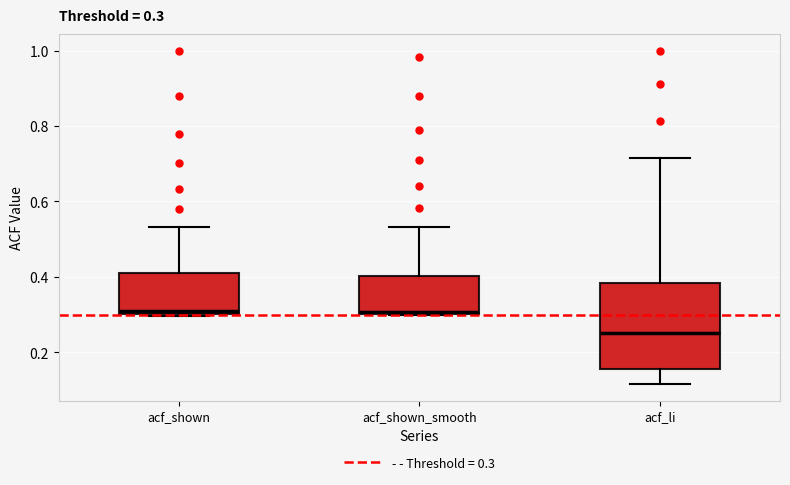

Which box is the tallest, from its lower edge to its upper edge?

acf_li